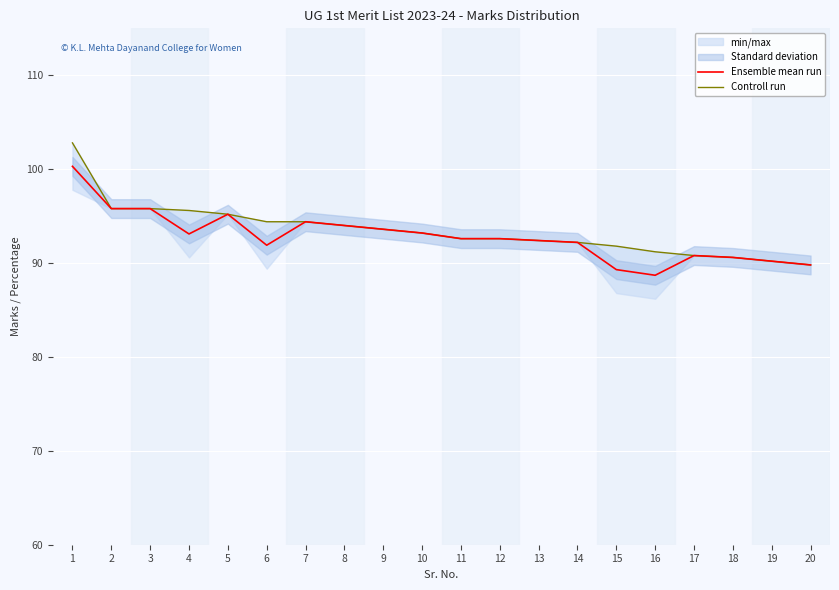

Is this an area chart (filled region under the line)?

No